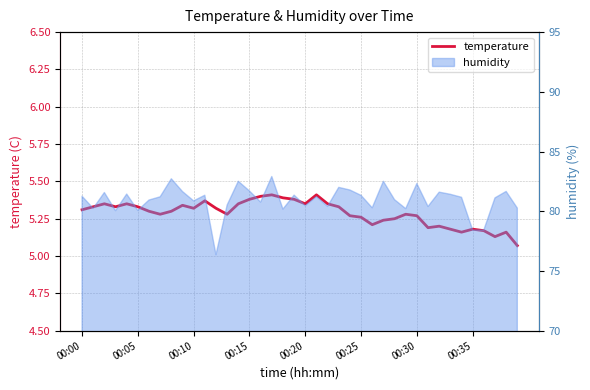

Reading right to left, list all the values displayed in this chart.

5.1	5.2	5.1	5.2	5.2	5.2	5.2	5.2	5.2	5.3	5.3	5.2	5.2	5.2	5.3	5.3	5.3	5.3	5.4	5.3	5.4	5.4	5.4	5.4	5.4	5.3	5.3	5.3	5.4	5.3	5.3	5.3	5.3	5.3	5.3	5.3	5.3	5.3	5.3	5.3